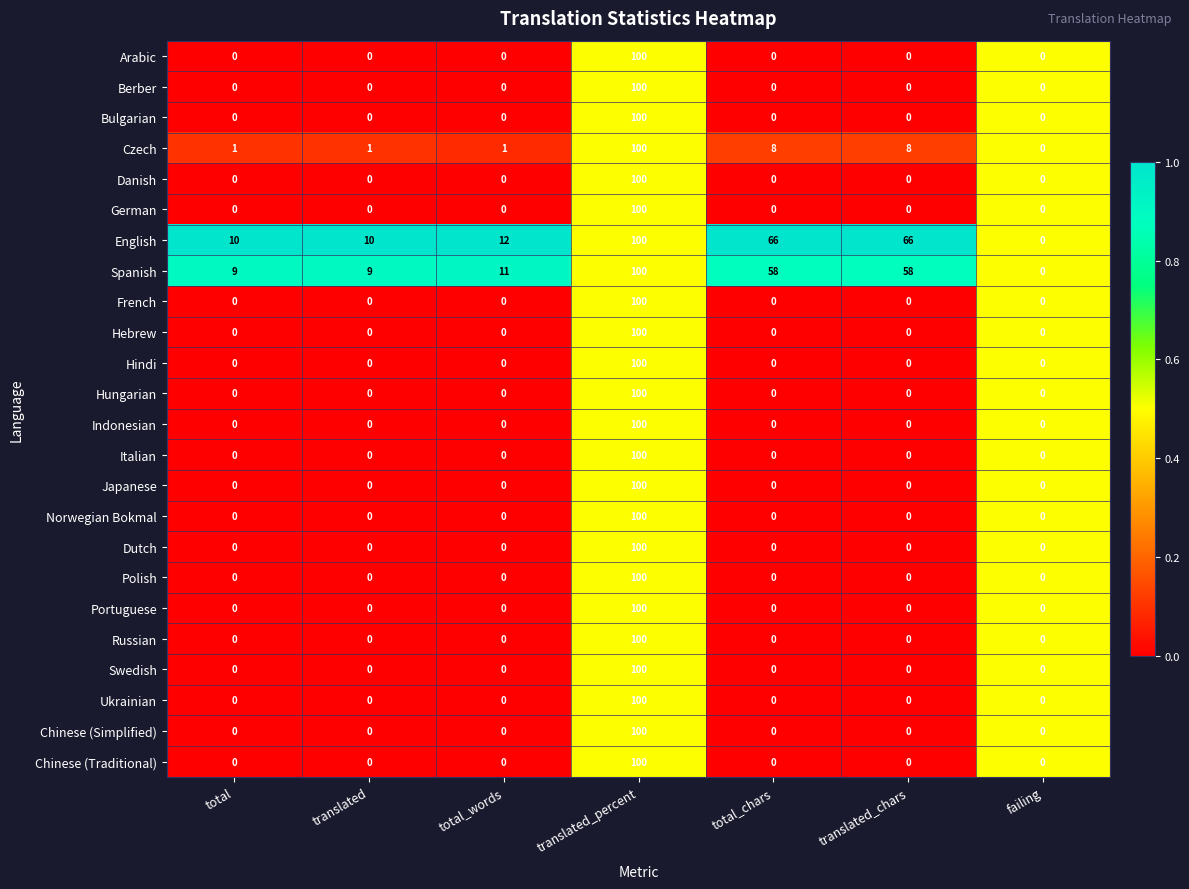

What is the difference between the highest and lowest values at translated?

10